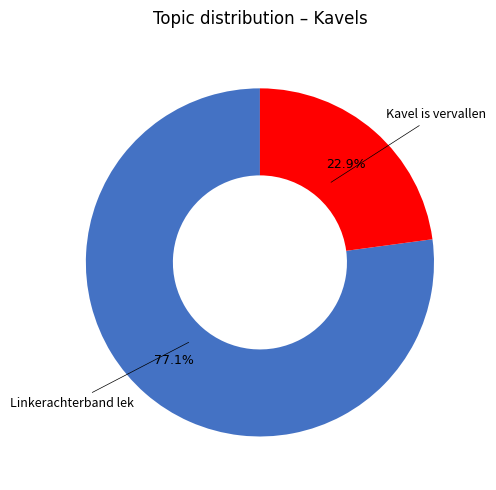

Is there any slice that represents more than half of the pie?

Yes